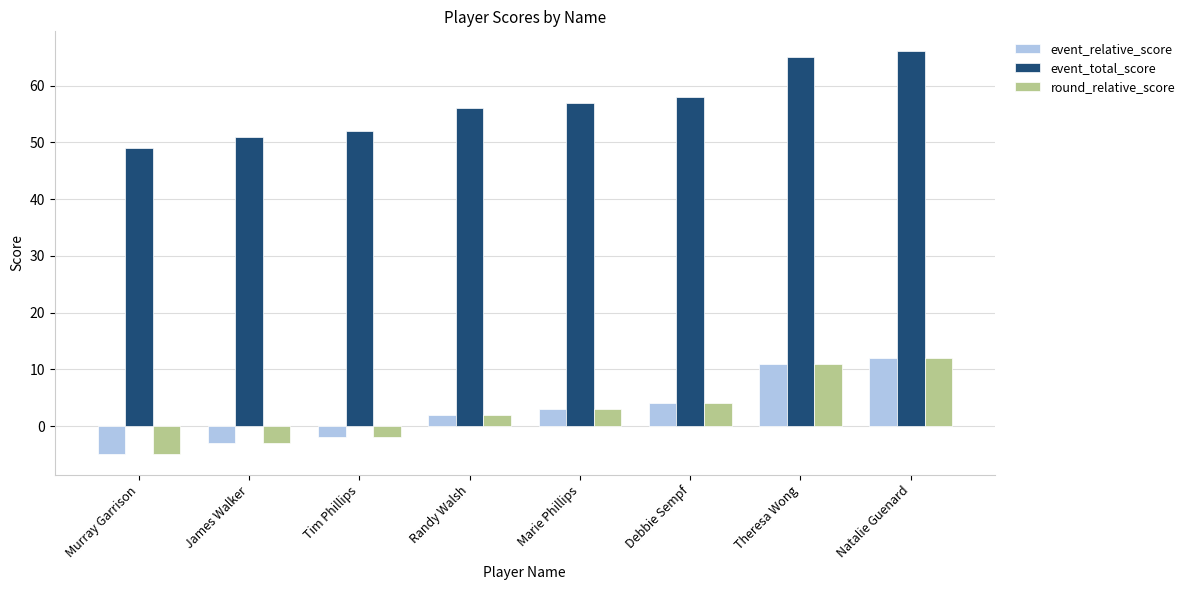

The value of round_relative_score at Natalie Guenard is 6. True or false?

False